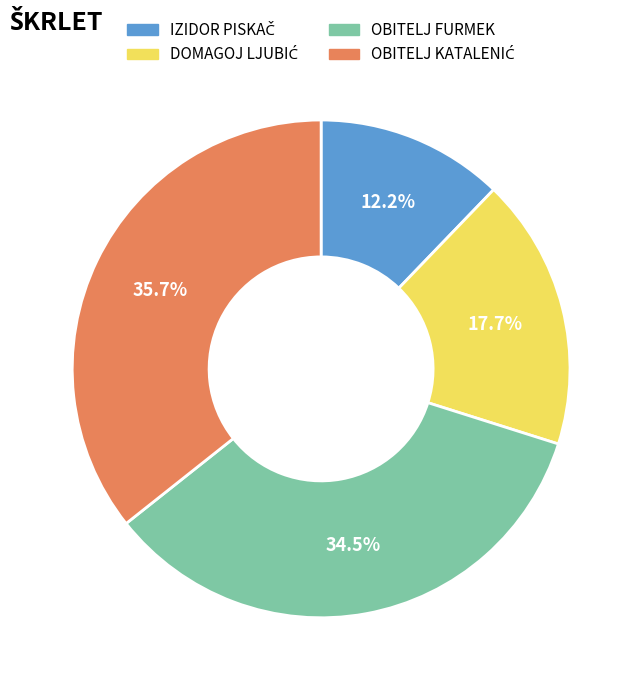

Is there a majority slice in this chart?

No